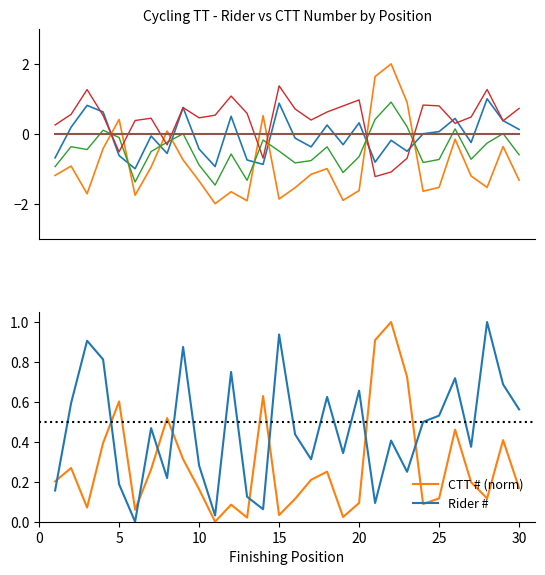

How many lines are shown in the chart?

2